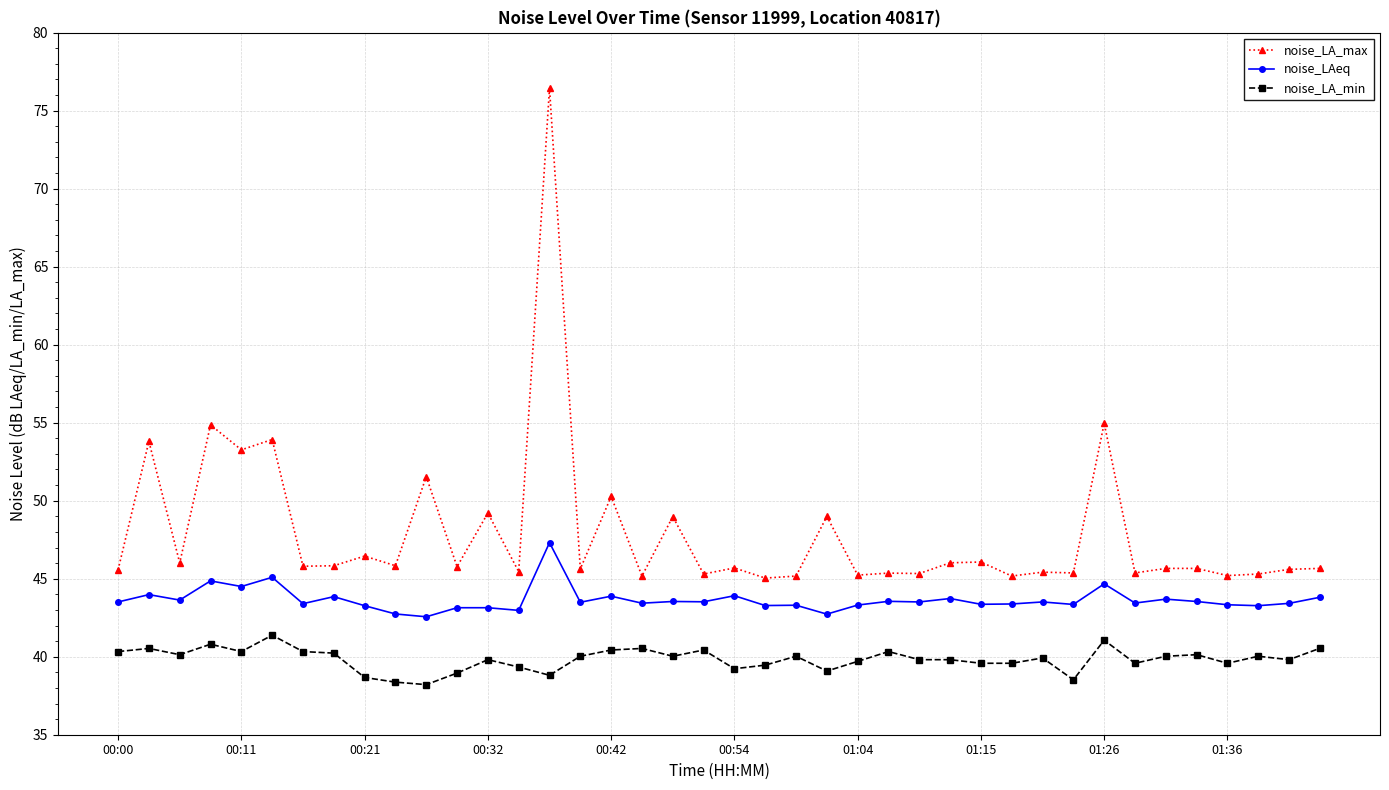

True or false: noise_LA_max and noise_LAeq intersect in this chart.

False